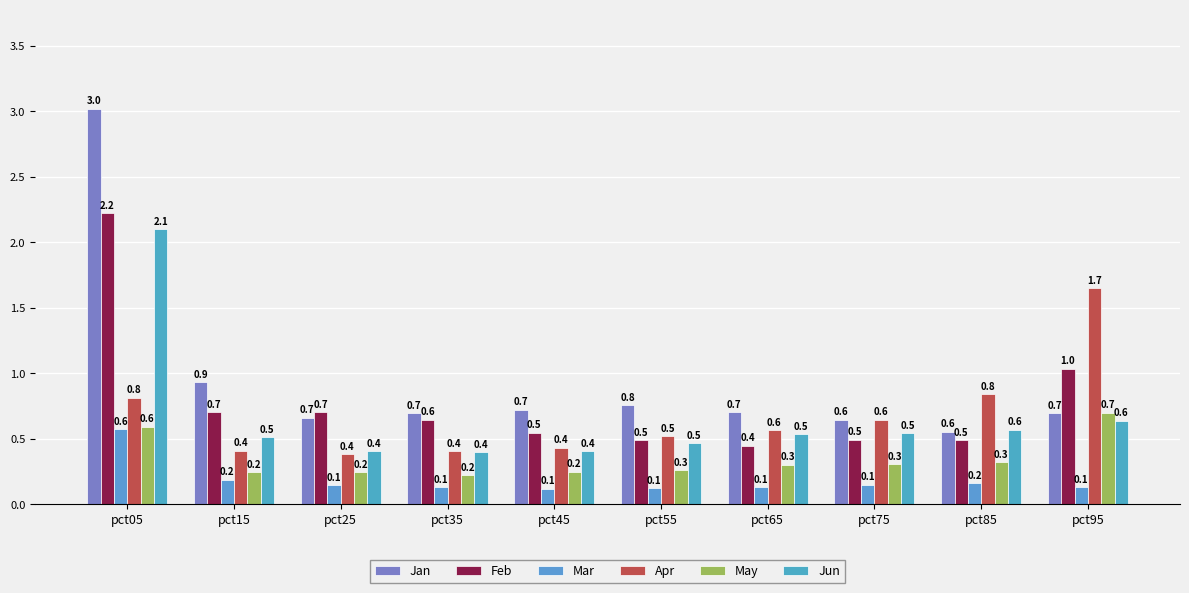

Reading left to right, extract all data points from this chart.

Jan: 3.0	0.9	0.7	0.7	0.7	0.8	0.7	0.6	0.6	0.7
Feb: 2.2	0.7	0.7	0.6	0.5	0.5	0.4	0.5	0.5	1.0
Mar: 0.6	0.2	0.1	0.1	0.1	0.1	0.1	0.1	0.2	0.1
Apr: 0.8	0.4	0.4	0.4	0.4	0.5	0.6	0.6	0.8	1.7
May: 0.6	0.2	0.2	0.2	0.2	0.3	0.3	0.3	0.3	0.7
Jun: 2.1	0.5	0.4	0.4	0.4	0.5	0.5	0.5	0.6	0.6